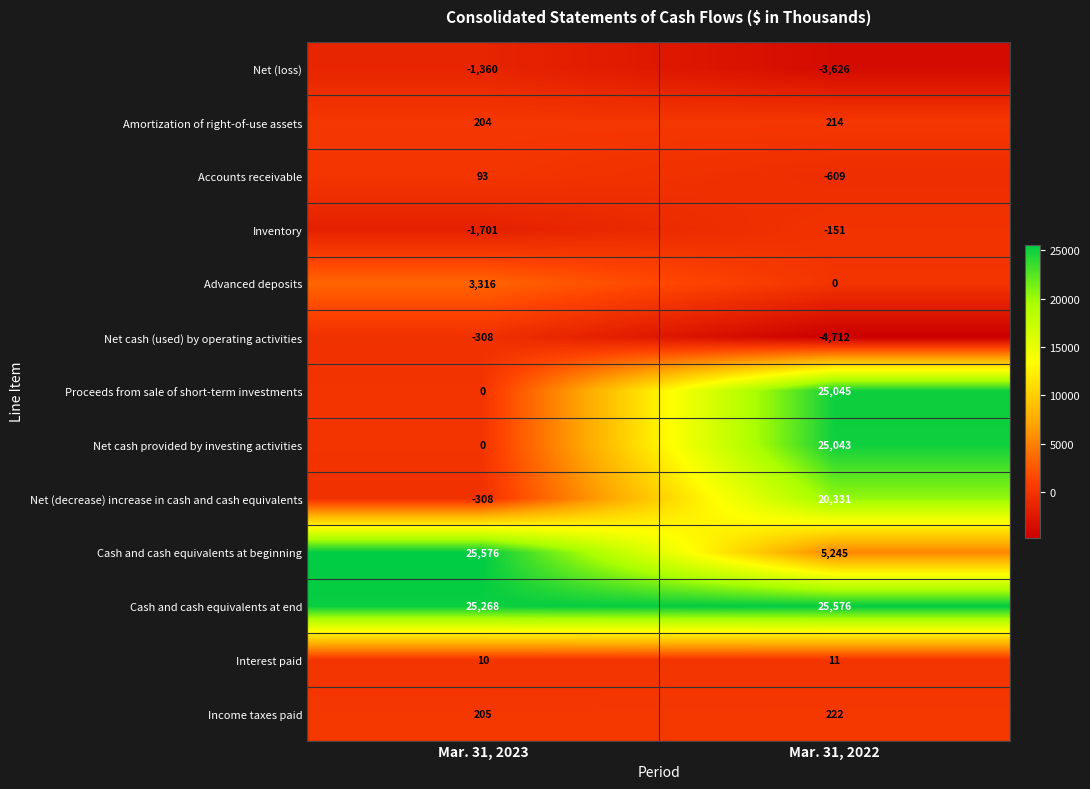

List the labels in order of Cash and cash equivalents at beginning value, smallest first.

Mar. 31, 2022, Mar. 31, 2023